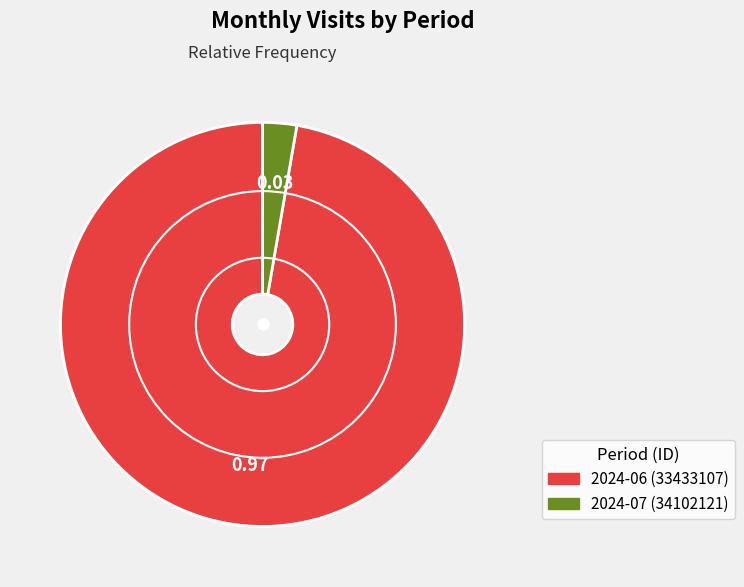

Does 2024-07 (34102121) account for over 50% of the chart?

No